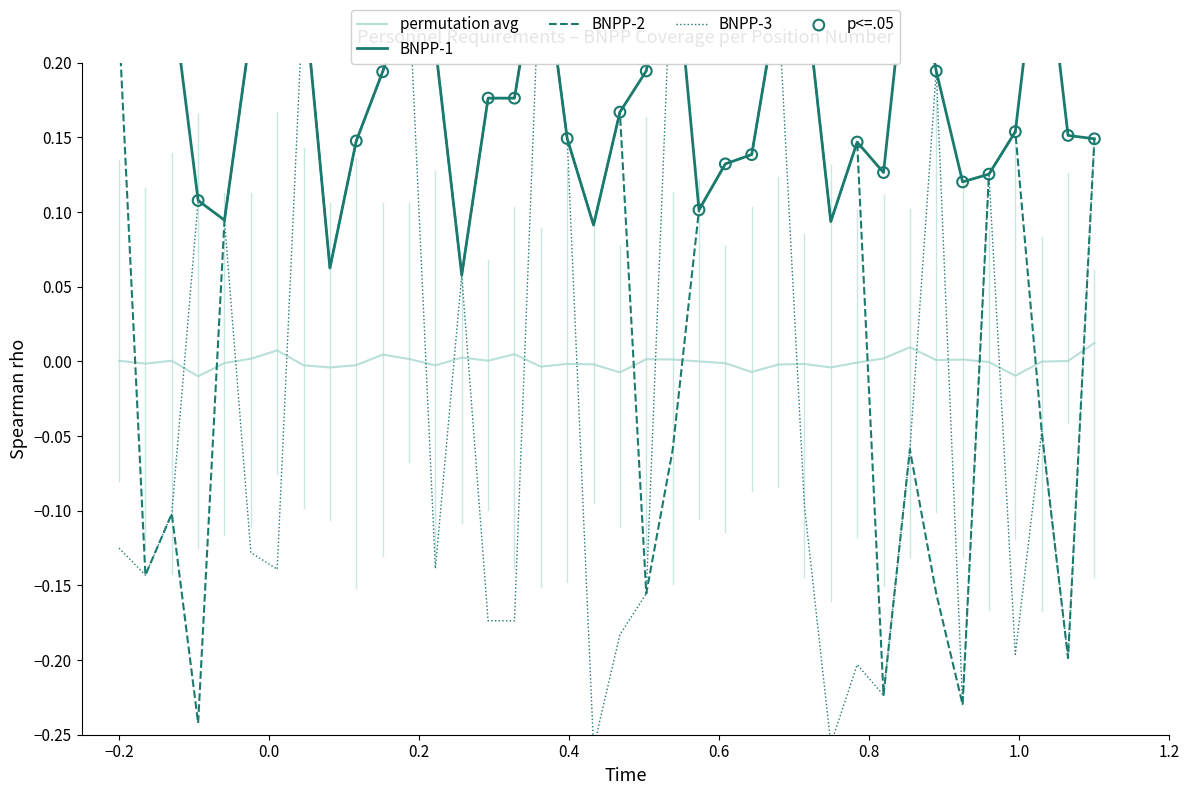

At how many categories does at least one series exceed 0?

38